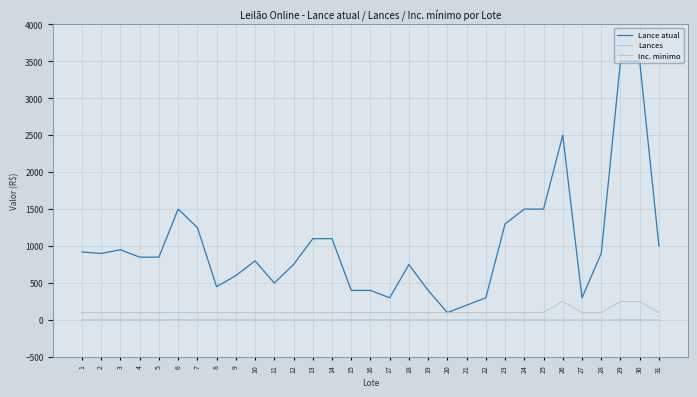

What is the maximum value for Inc. minimo?

250